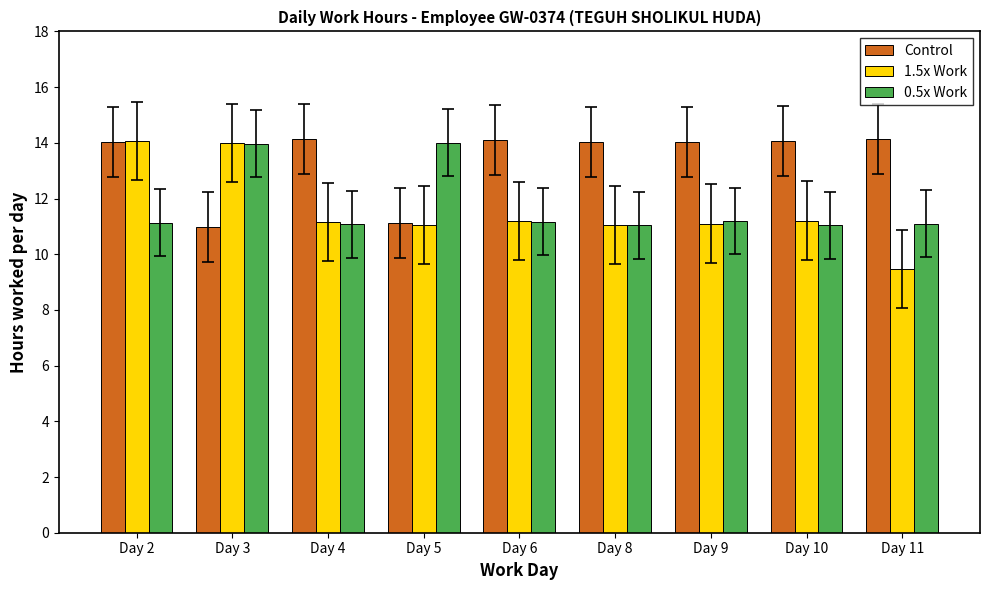

What is the total value across all series at Day 3?

39.0